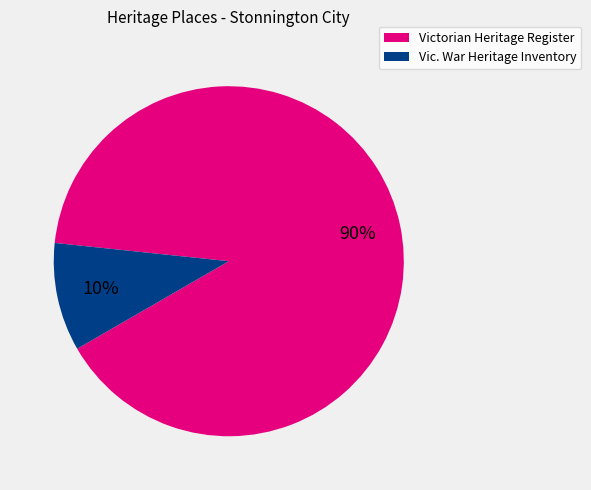

Is there a majority slice in this chart?

Yes